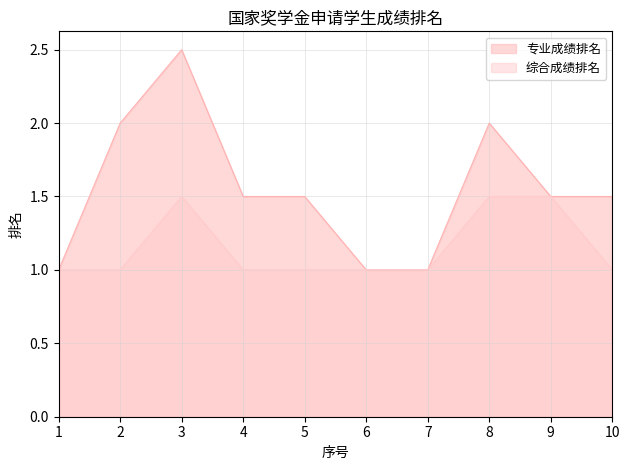

What are all the series names shown in the legend?

专业成绩排名, 综合成绩排名